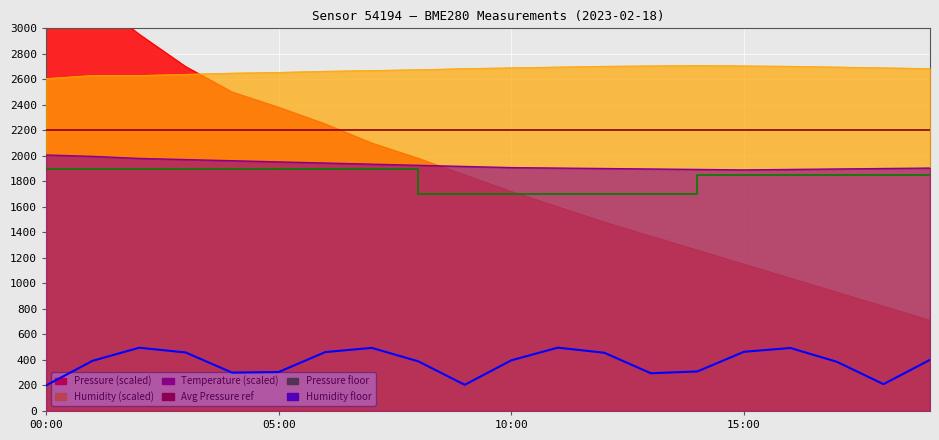

Rank the series by their maximum value, from lowest to highest.

temperature, humidity, pressure